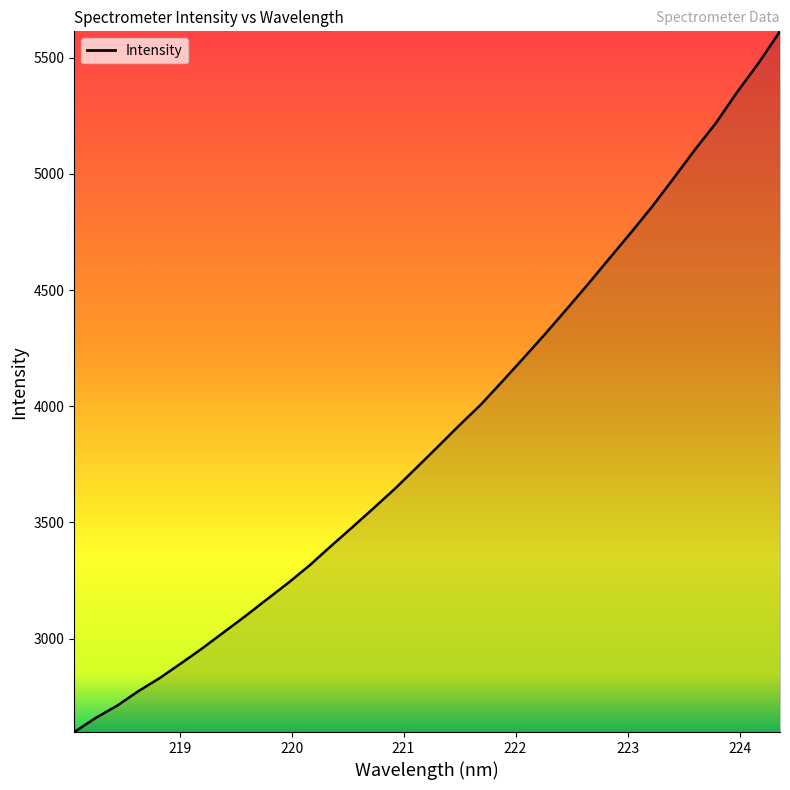

What is the smallest value displayed?

2598.0